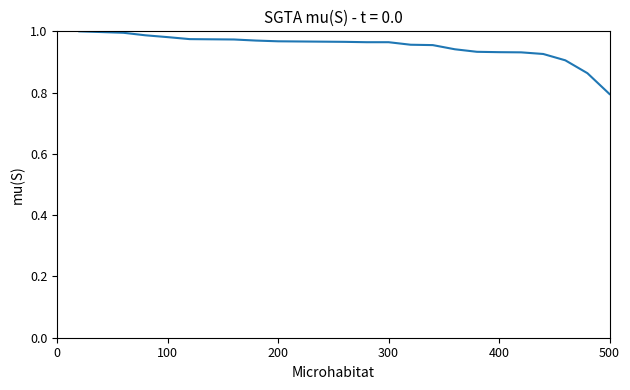

What is the minimum value shown in the chart?

0.8